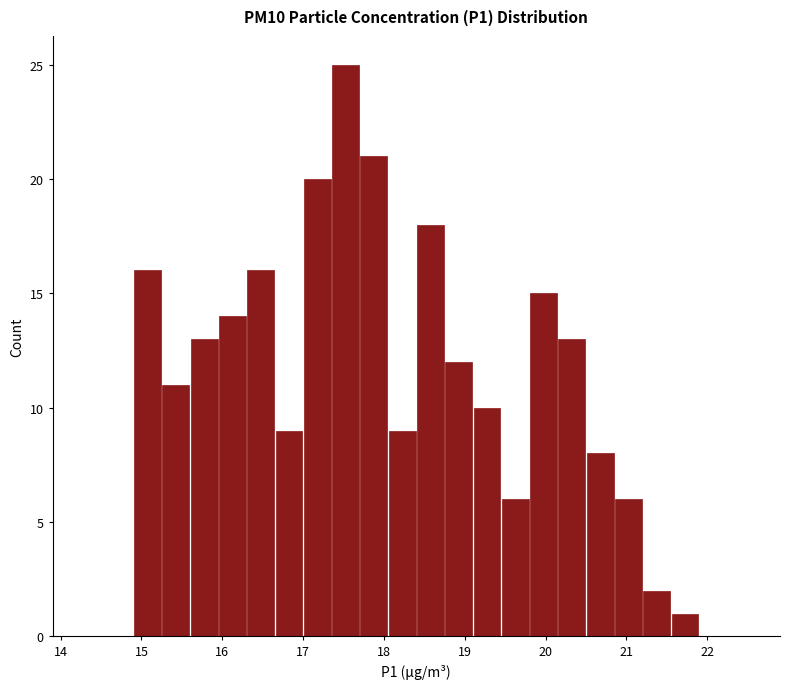

Read against the x-axis, roughly where is the centre of the tallest bar?

17.5